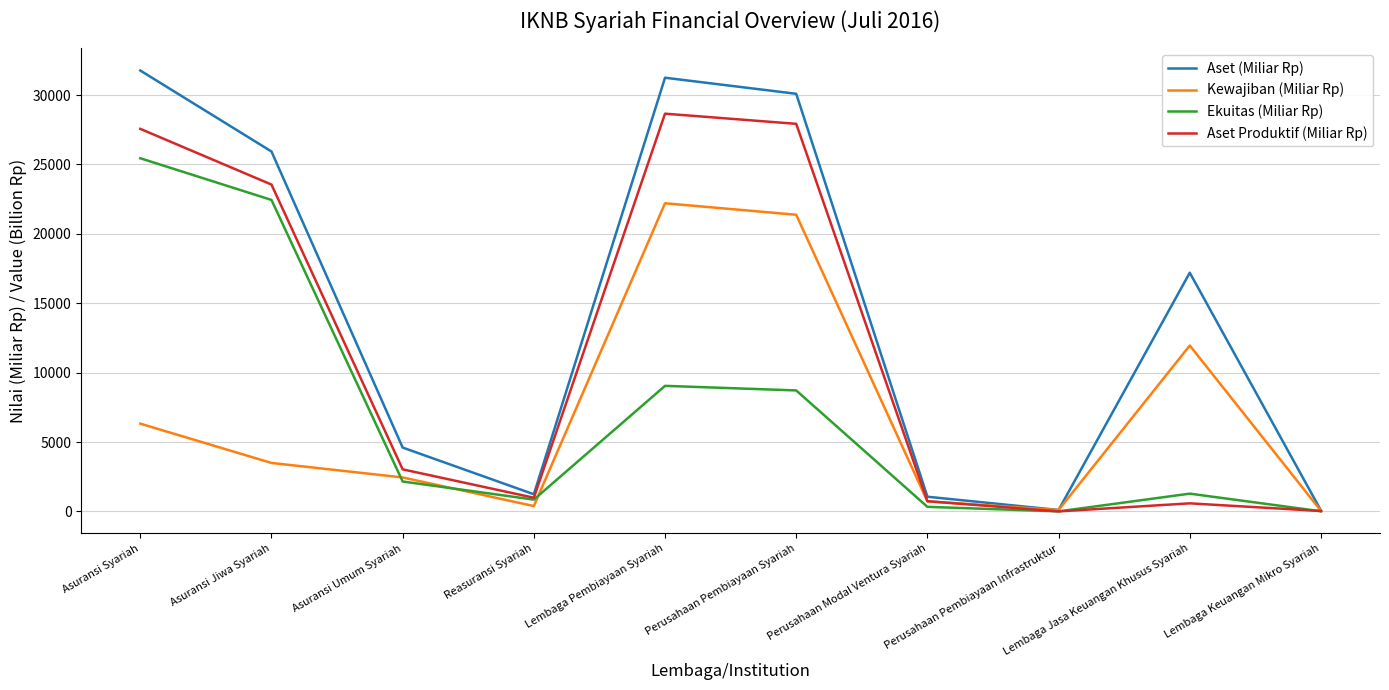

Which series has the largest total across all categories?

Aset (Miliar Rp)